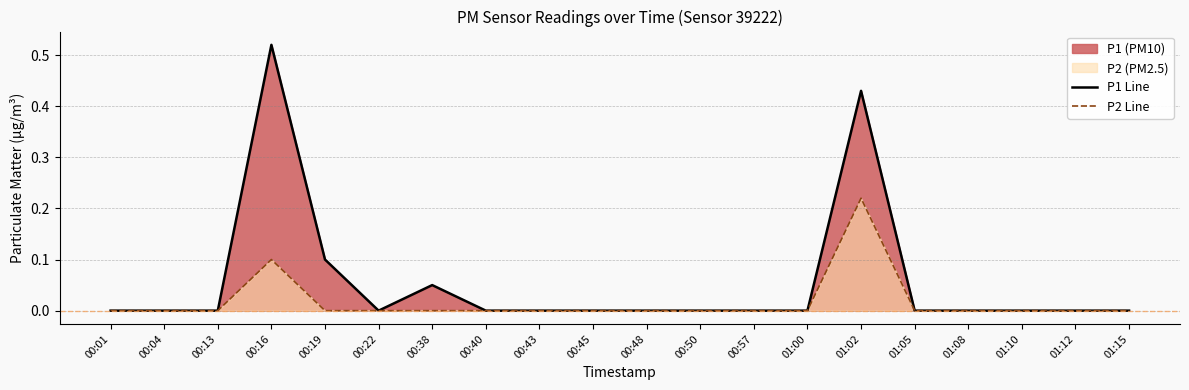

At how many categories does at least one series exceed 0?

4